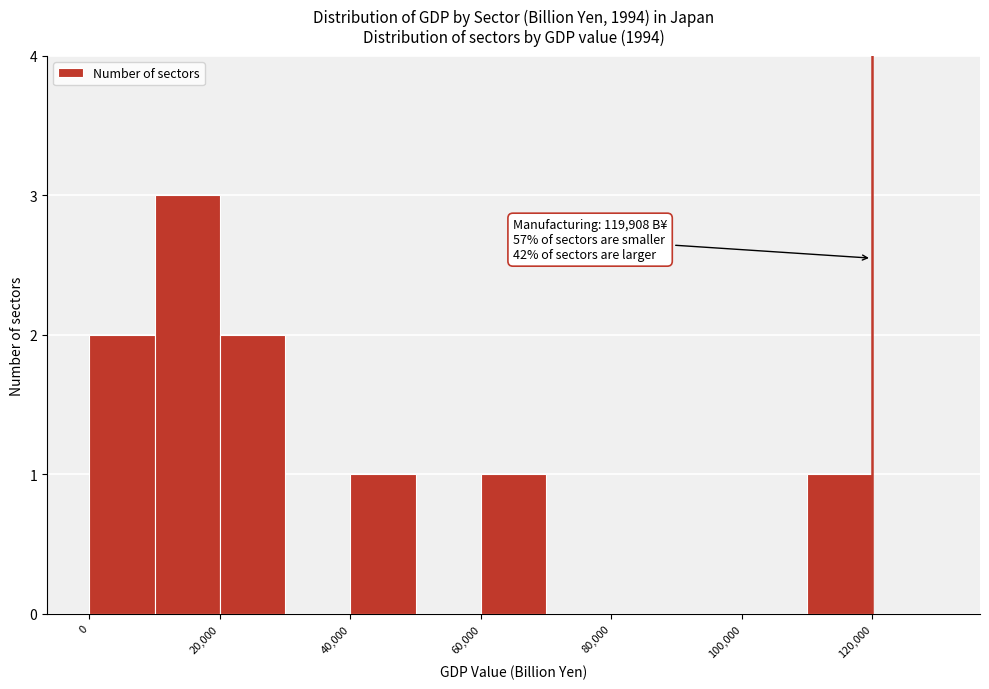

Which range on the x-axis has the tallest bar?

10000 to 20000